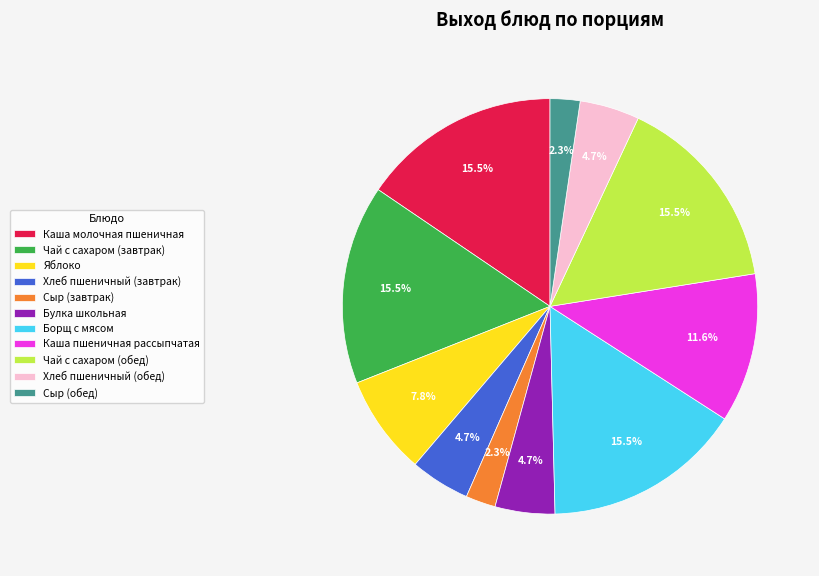

What is the ratio of the value at Чай с сахаром (завтрак) to the value at Сыр (завтрак)?

6.7